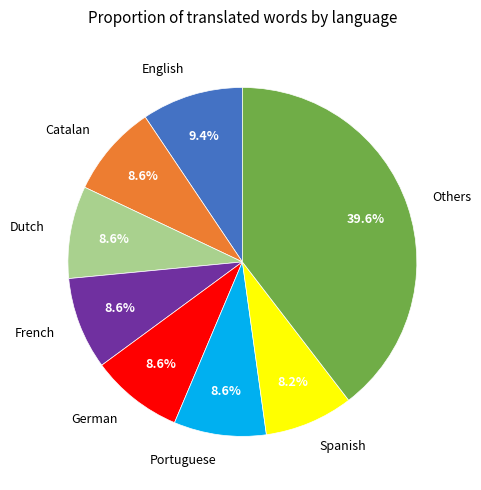

Is there a majority slice in this chart?

No